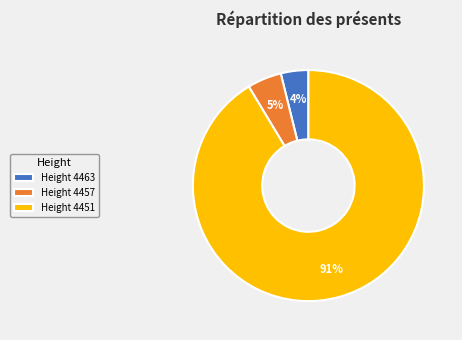

How many slices are in this pie chart?

3